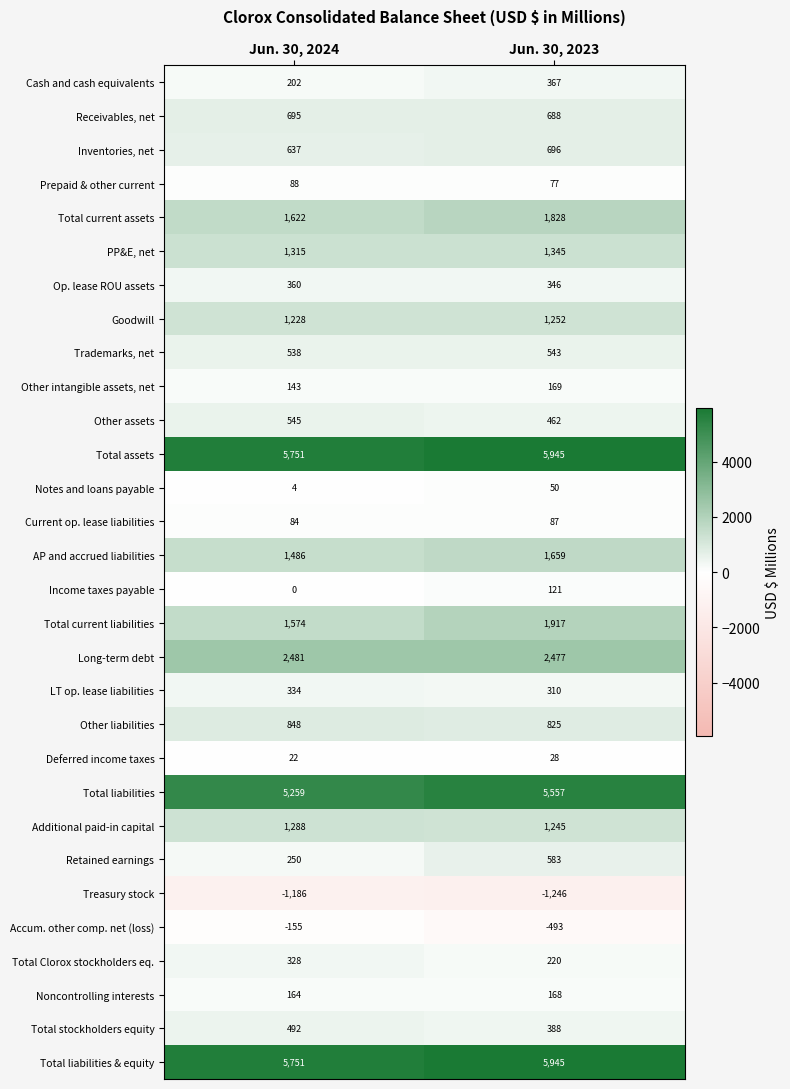

What is the difference between the maximum and minimum values in the Op. lease ROU assets series?

14